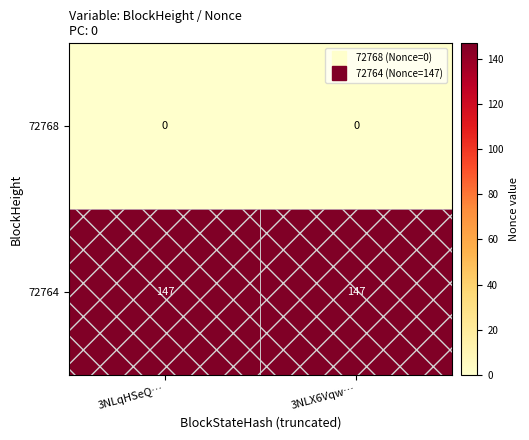

Which series has the largest total across all categories?

72764